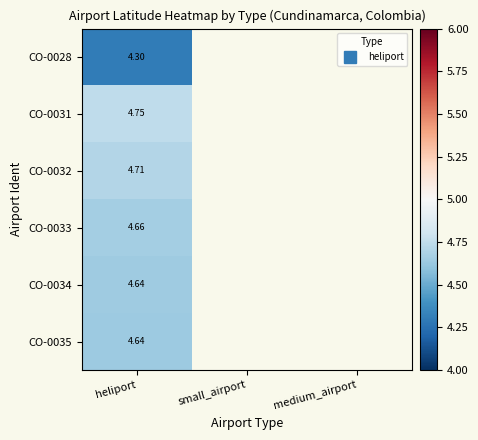

Which category has the lowest value in the CO-0033 series?

heliport